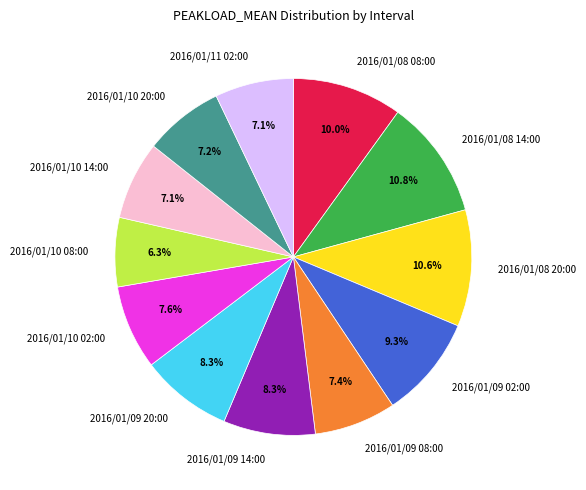

Combined, what portion of the pie is 2016/01/09 02:00 and 2016/01/10 14:00?

16.4%